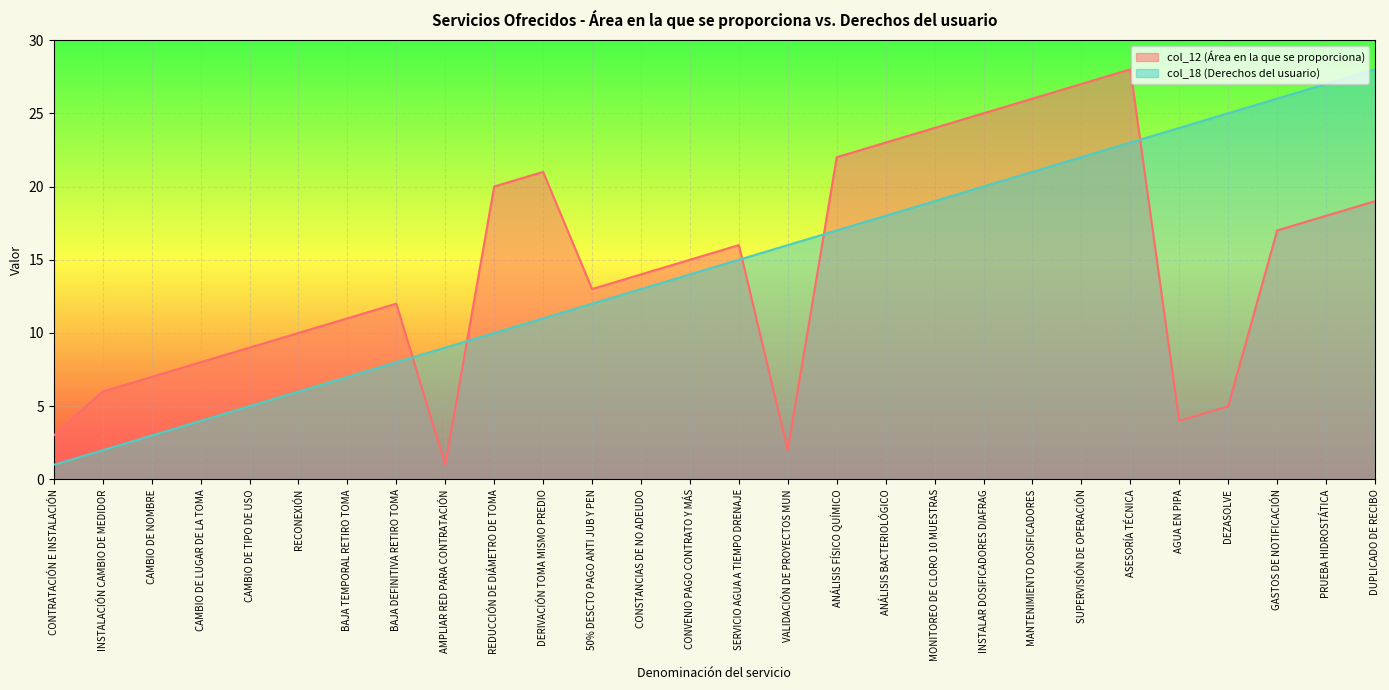

How many categories are shown in the chart?

28